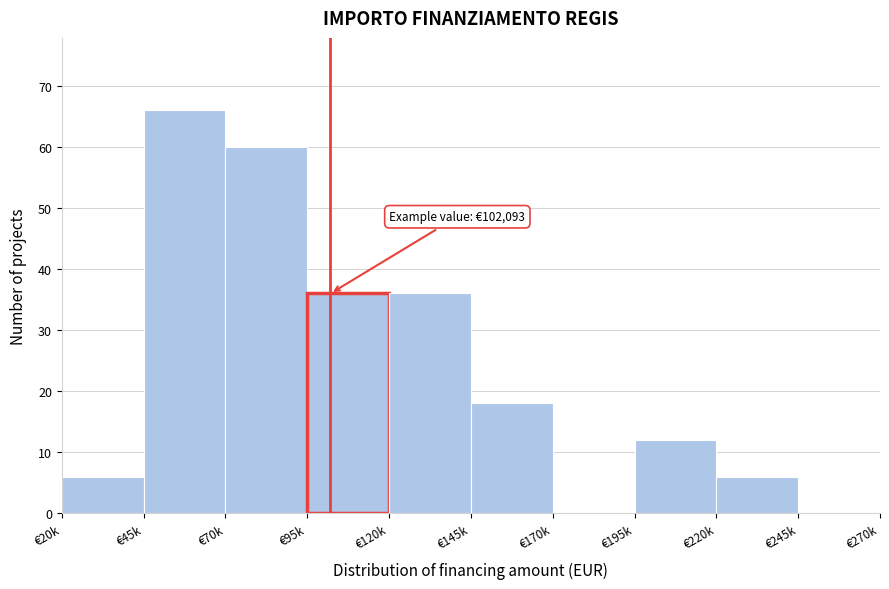

Reading left to right, what are all the values shown in this chart?

€20k=6	€45k=66	€70k=60	€95k=36	€120k=36	€145k=18	€170k=0	€195k=12	€220k=6	€245k=0